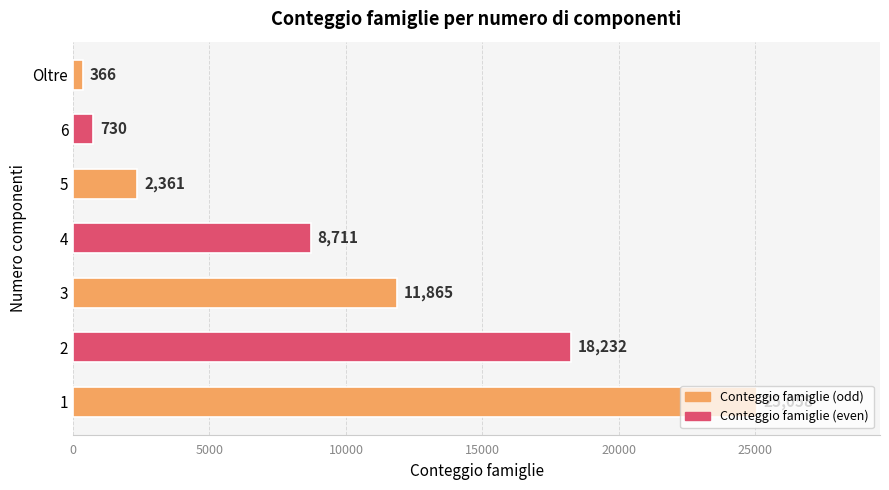

What is the sum of the values at Oltre and 2?

18598